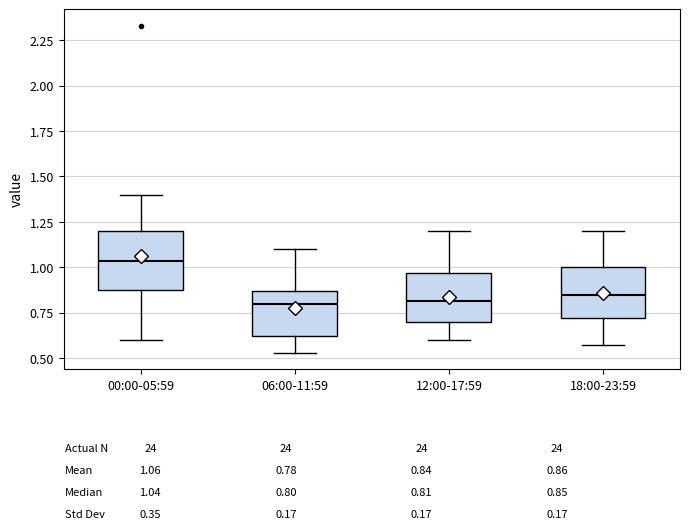

Reading left to right, read every box against the y-axis: the position of its median line, the range the box covers, and the ends of its whiskers. The values are not printed on the chart, so give them approximately, as read against the axis.

00:00-05:59: median 1.05, box 0.90 to 1.20, whiskers 0.60 to 1.40
06:00-11:59: median 0.80, box 0.60 to 0.85, whiskers 0.55 to 1.10
12:00-17:59: median 0.80, box 0.70 to 0.95, whiskers 0.60 to 1.20
18:00-23:59: median 0.85, box 0.70 to 1.00, whiskers 0.55 to 1.20